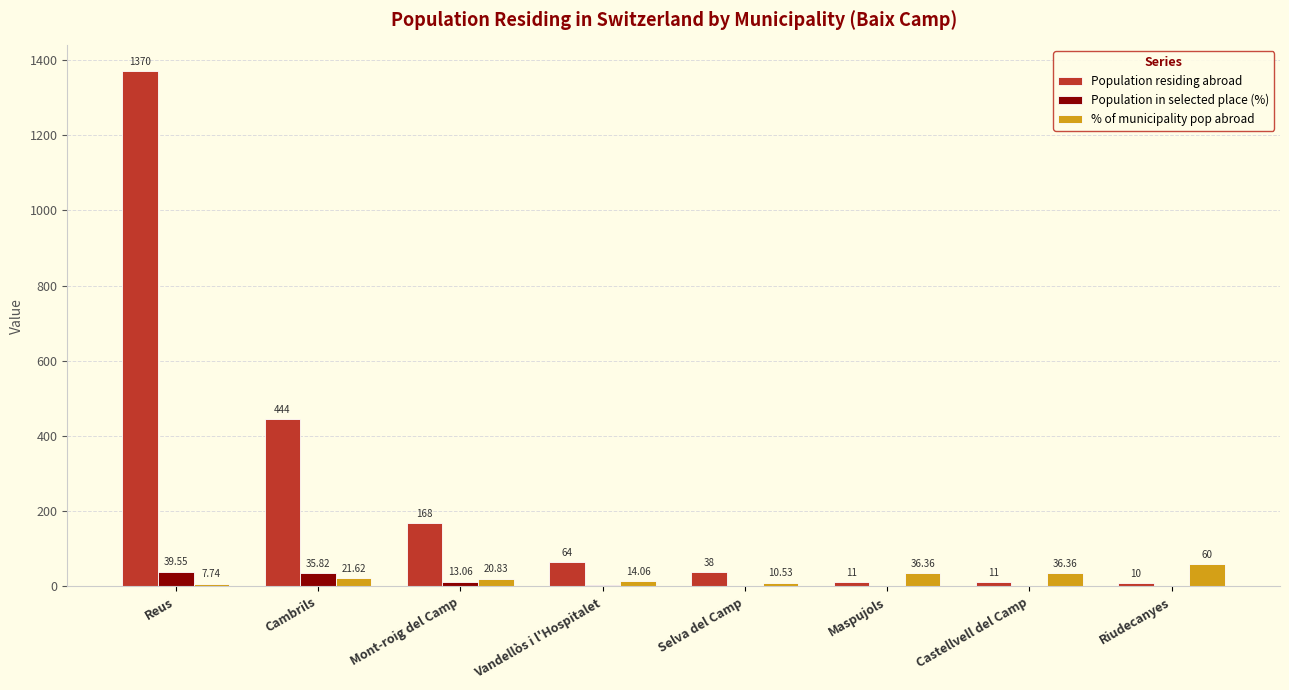

What is the difference between the Population residing abroad values at Riudecanyes and Reus?

1360.0